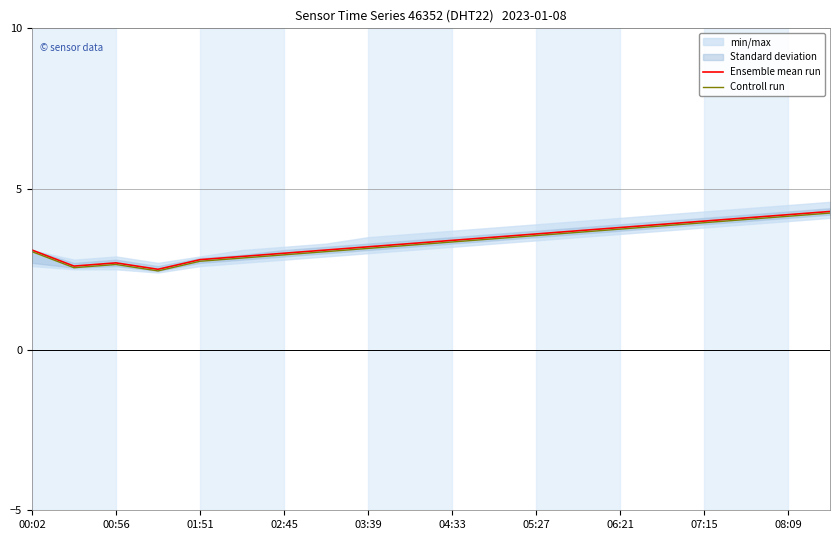

Which series has the largest total across all categories?

Ensemble mean run